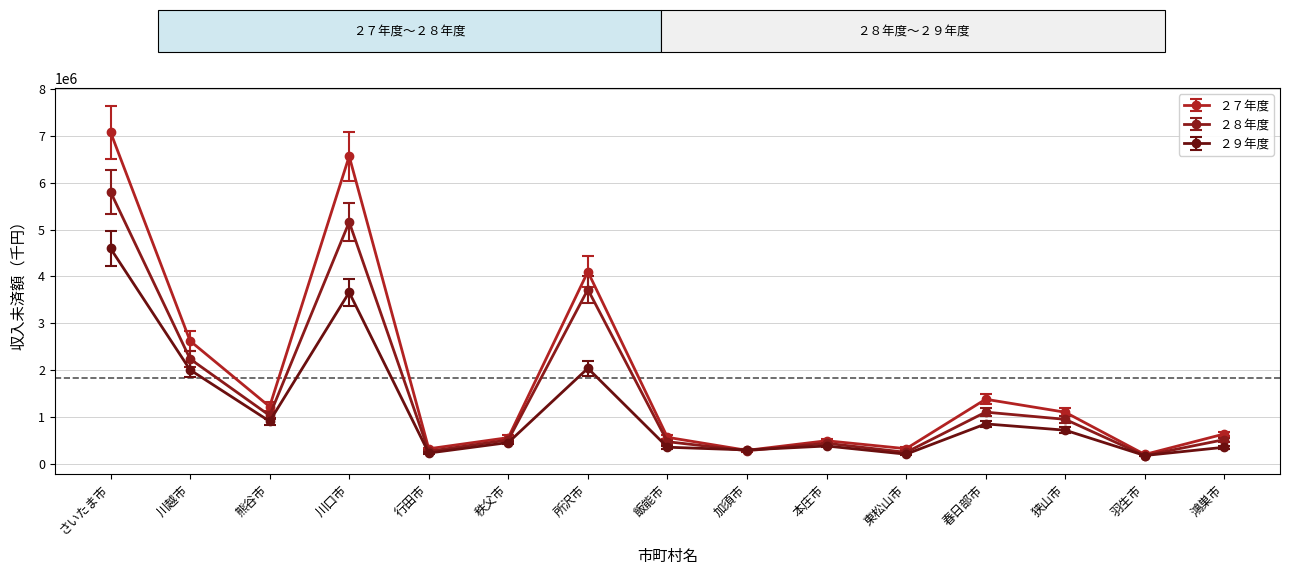

What is the spread (max minus min) of values at 本庄市?

112022